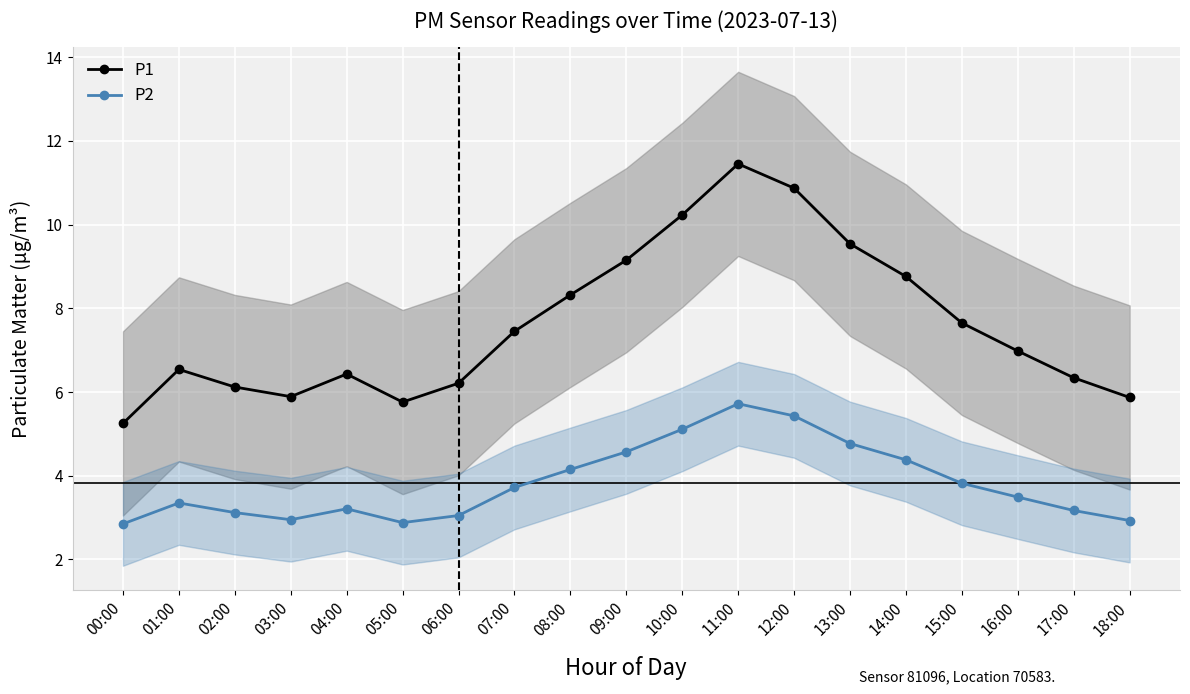

Which label corresponds to the largest value in the chart?

11:00